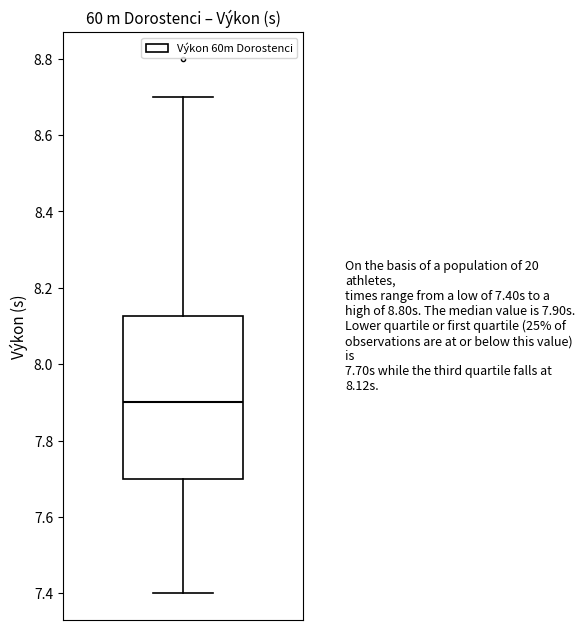

Where does the median line of the box sit on the y-axis? The values are not printed on the chart, so give them approximately, as read against the axis.

7.90